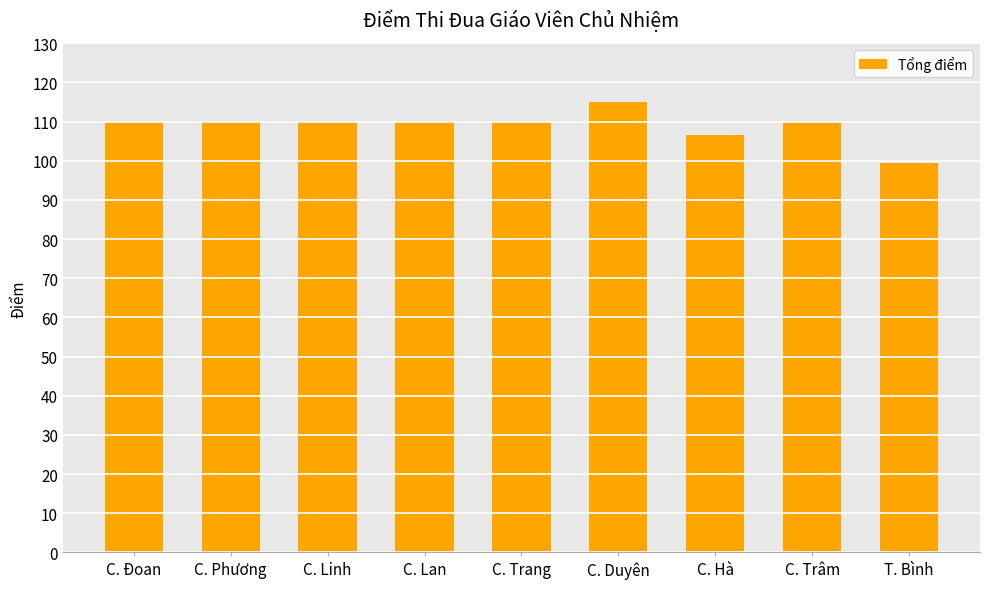

Which has a higher value, C. Phương or T. Bình?

C. Phương